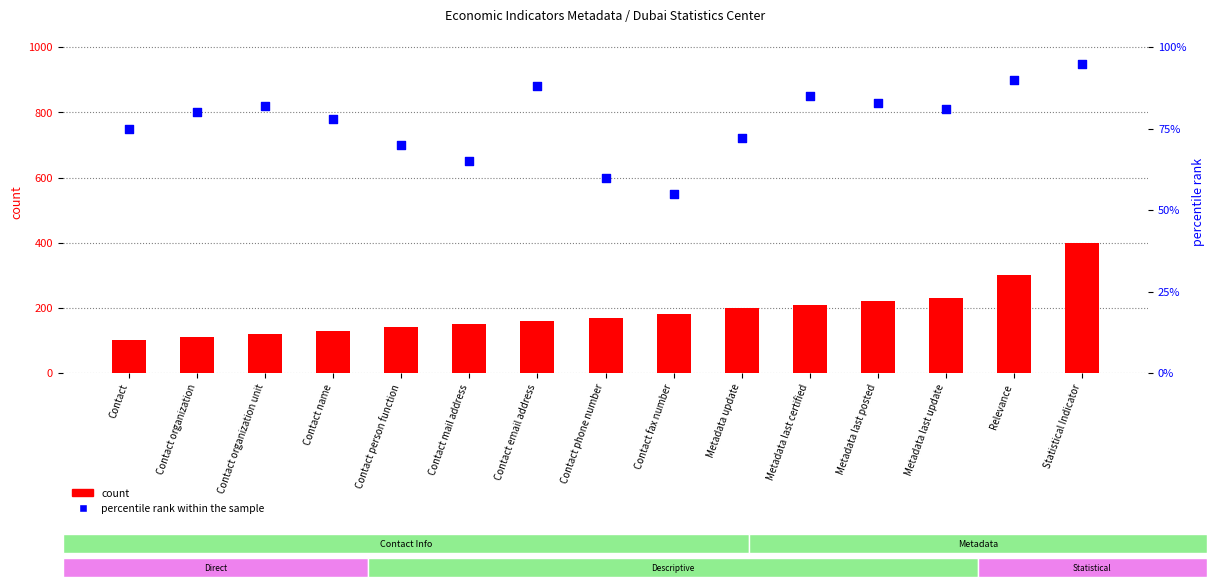

Which series contains the lowest Y value?

percentile rank within the sample